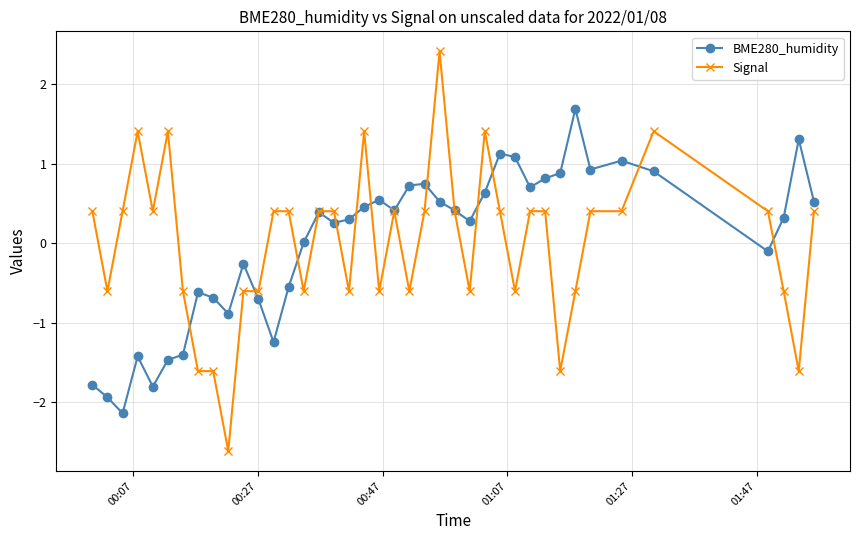

What is the lowest value of the BME280_humidity series?

-2.1